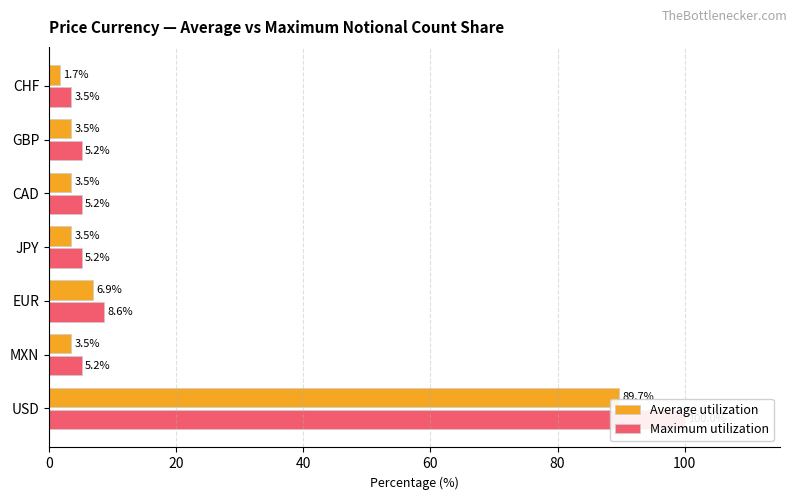

Reading left to right, list all the values displayed in this chart.

Average utilization: 89.7	3.5	6.9	3.5	3.5	3.5	1.7
Maximum utilization: 100.0	5.2	8.6	5.2	5.2	5.2	3.5